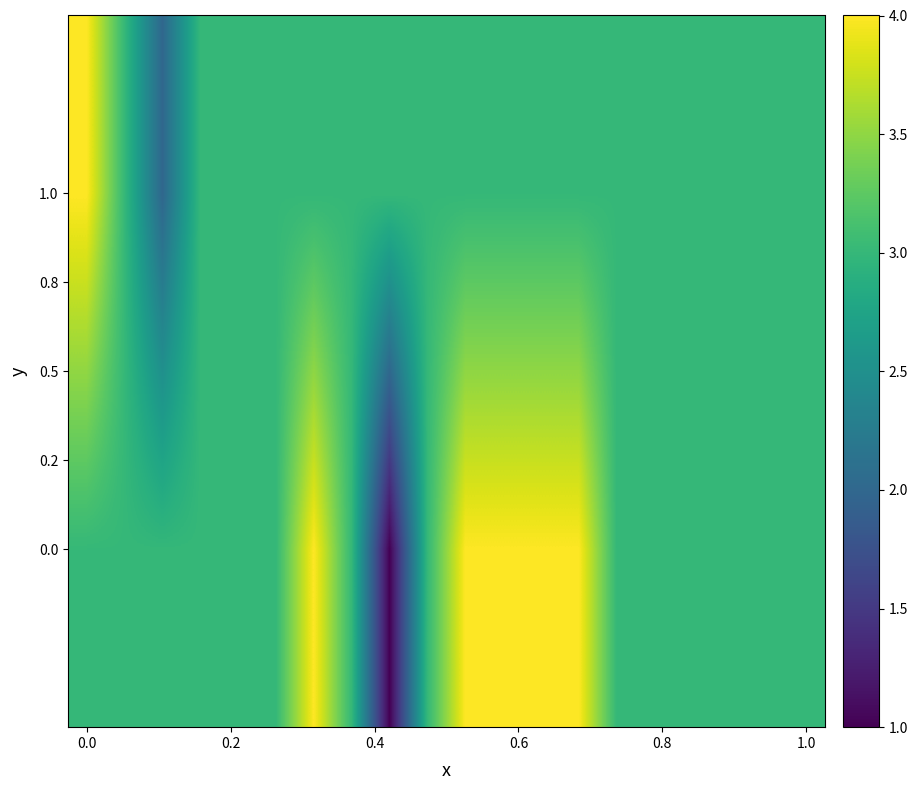

What is the maximum value shown in the chart?

4